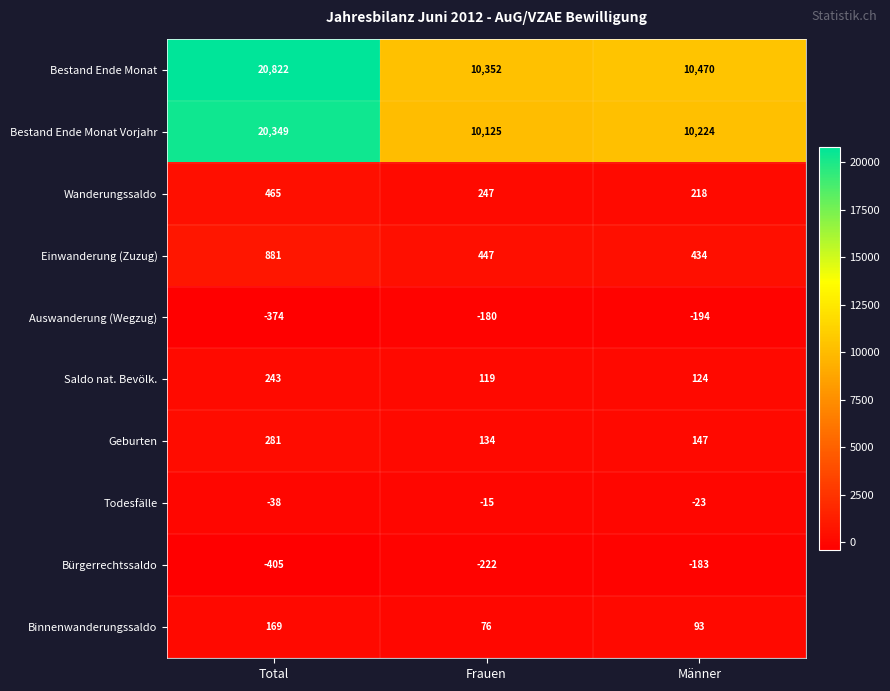

The value of Auswanderung (Wegzug) at Frauen is -119. True or false?

False